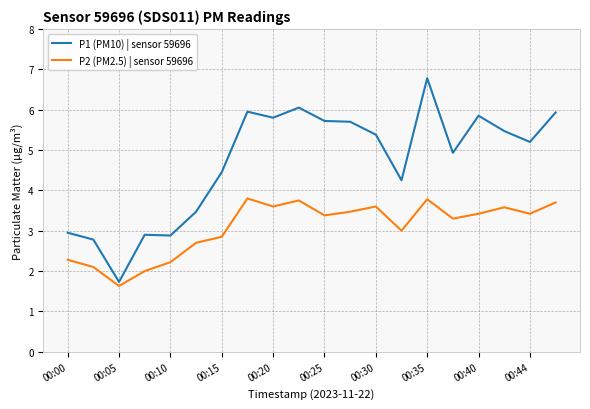

Does the chart display data point markers on the line(s)?

No